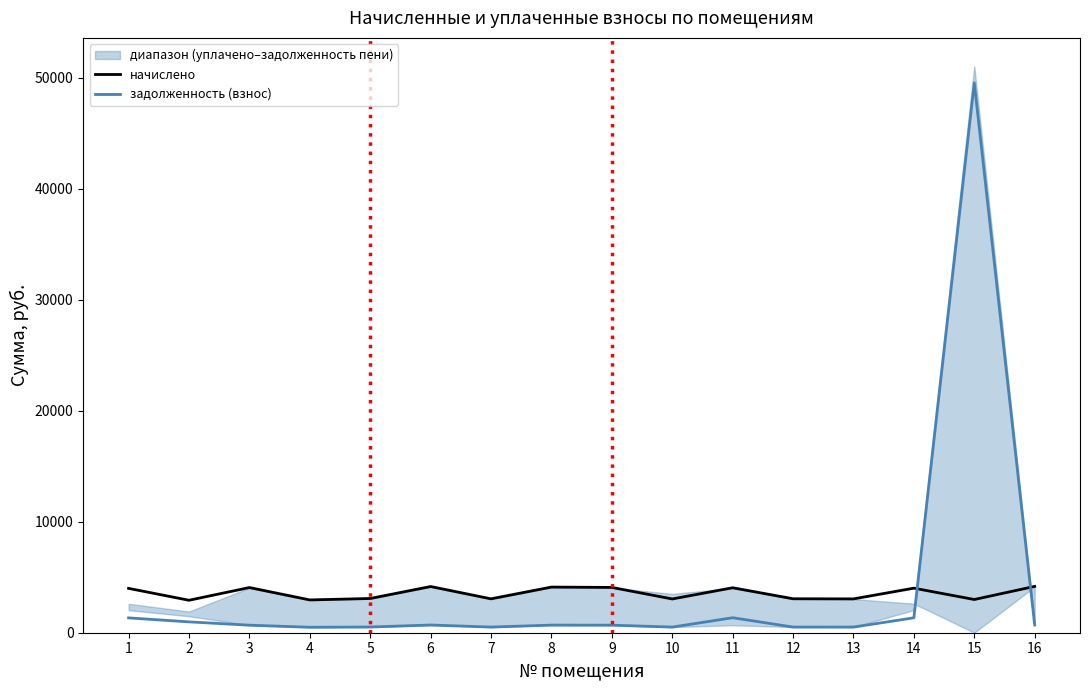

What is the difference between the начислено values at 13 and 10?

6.2